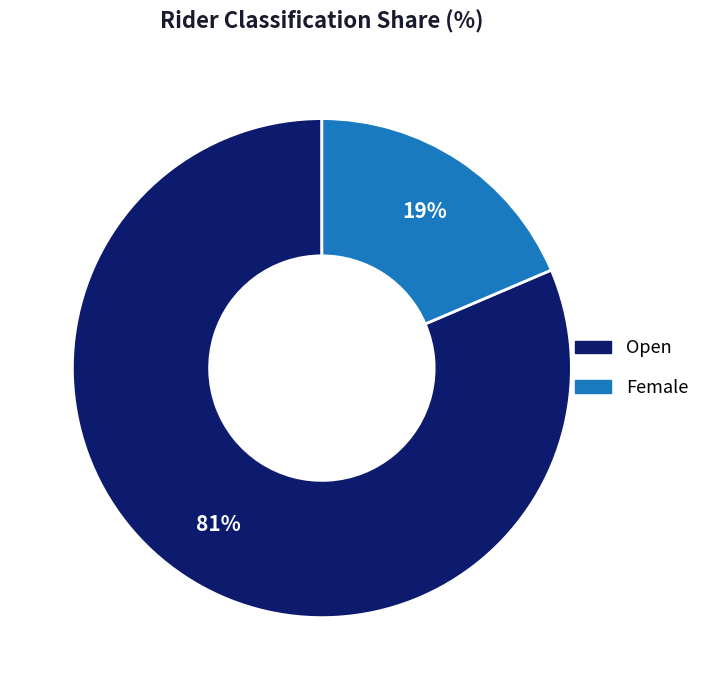

To the nearest percent, what is the average slice percentage?

50%